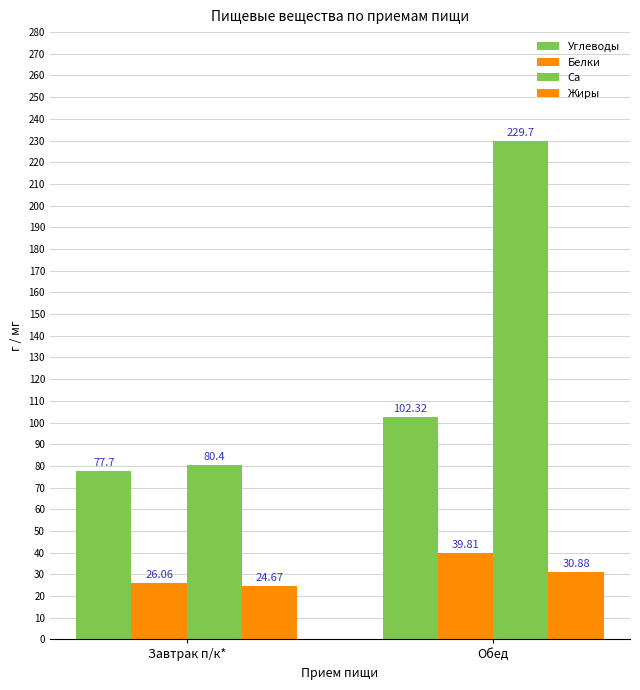

How many bars are there in each group?

4